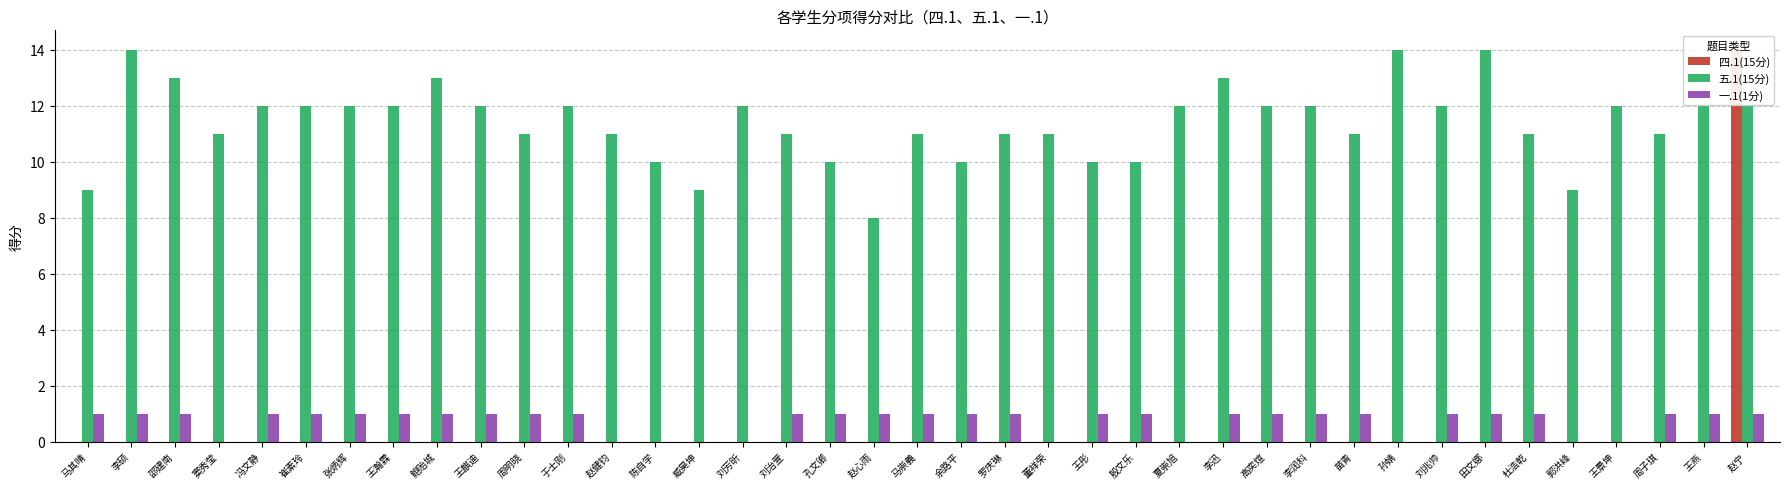

Is it true that 五.1(15分) equals 11 at 窦秀莹?

True